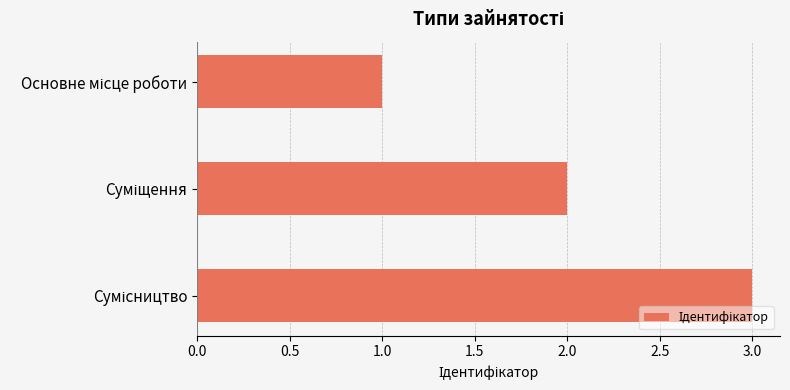

What is the difference between the maximum and minimum values?

2